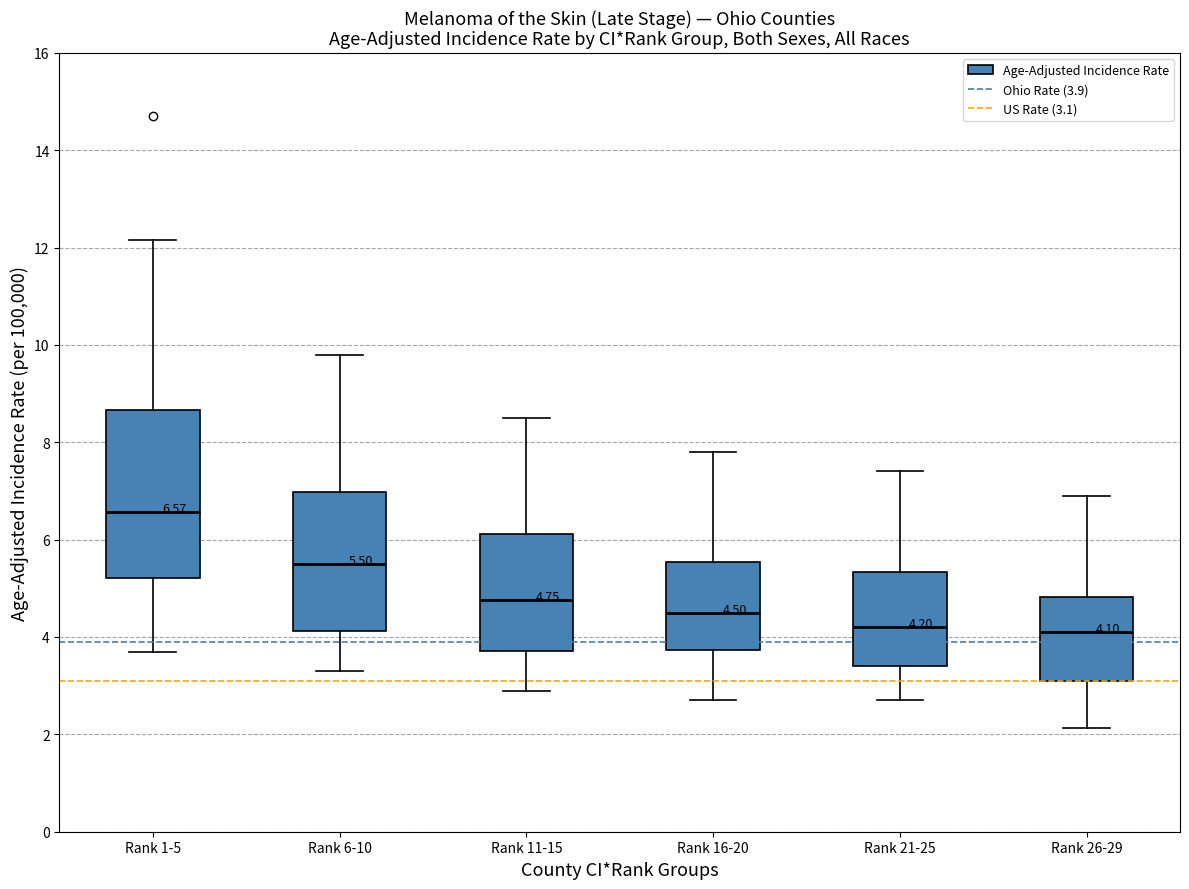

Which box is the tallest, from its lower edge to its upper edge?

Rank 1-5